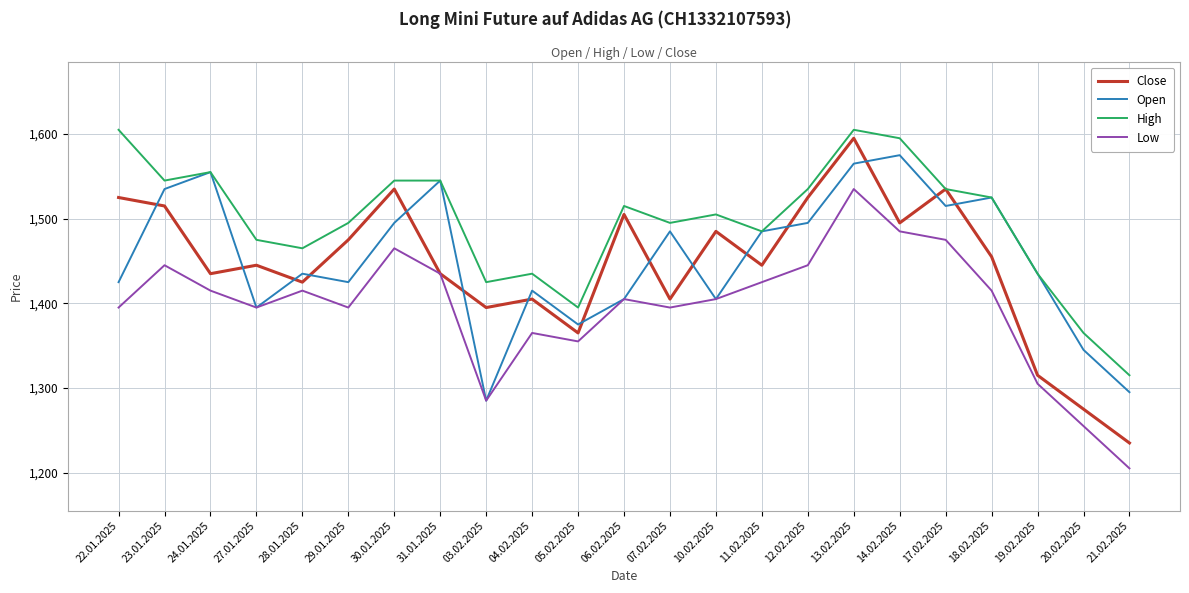

The value of Close at 04.02.2025 is 2221. True or false?

False